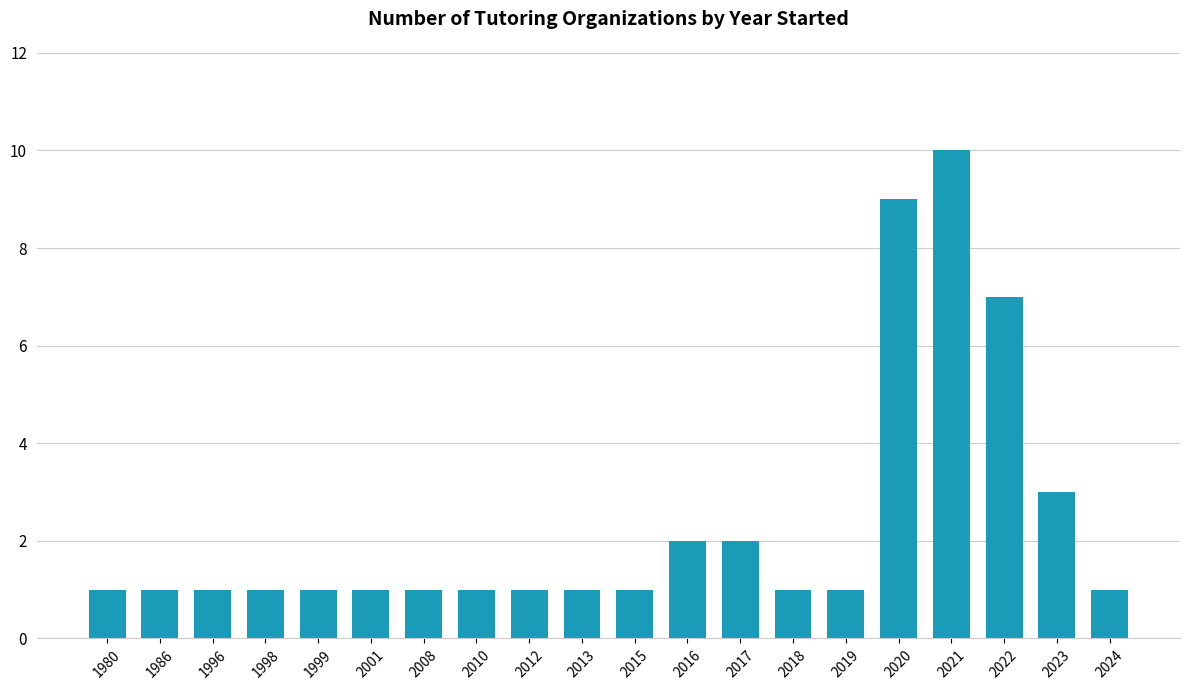

What is the value of the 8th bar from the left?

1